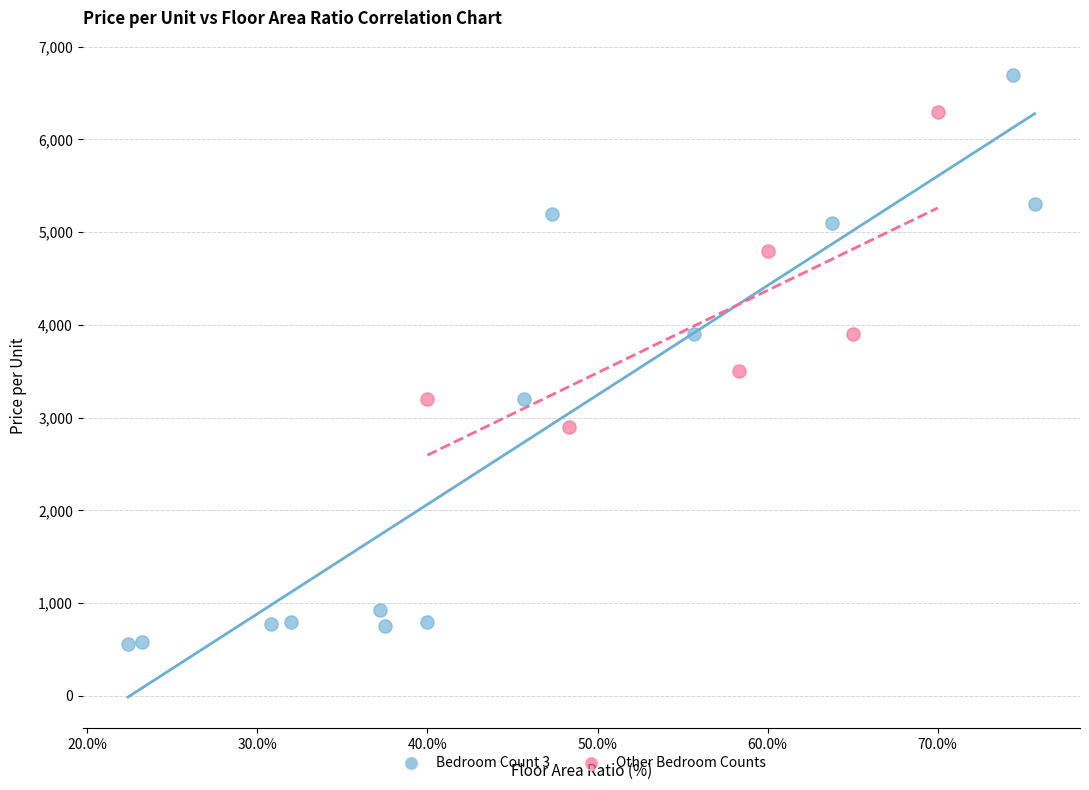

Which series has the largest Y range (max minus min)?

Bedroom Count 3